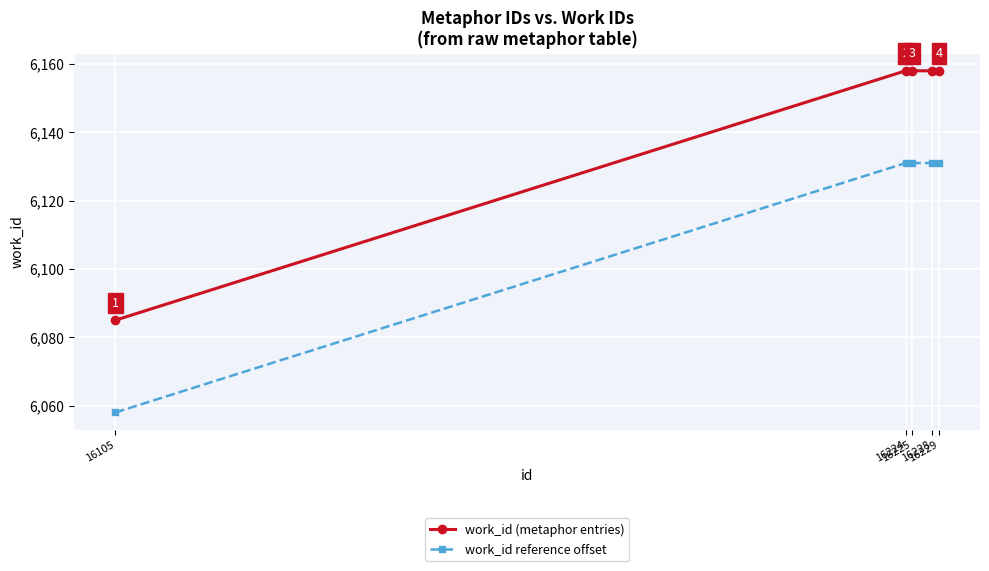

What is the maximum value for work_id (metaphor entries)?

6158